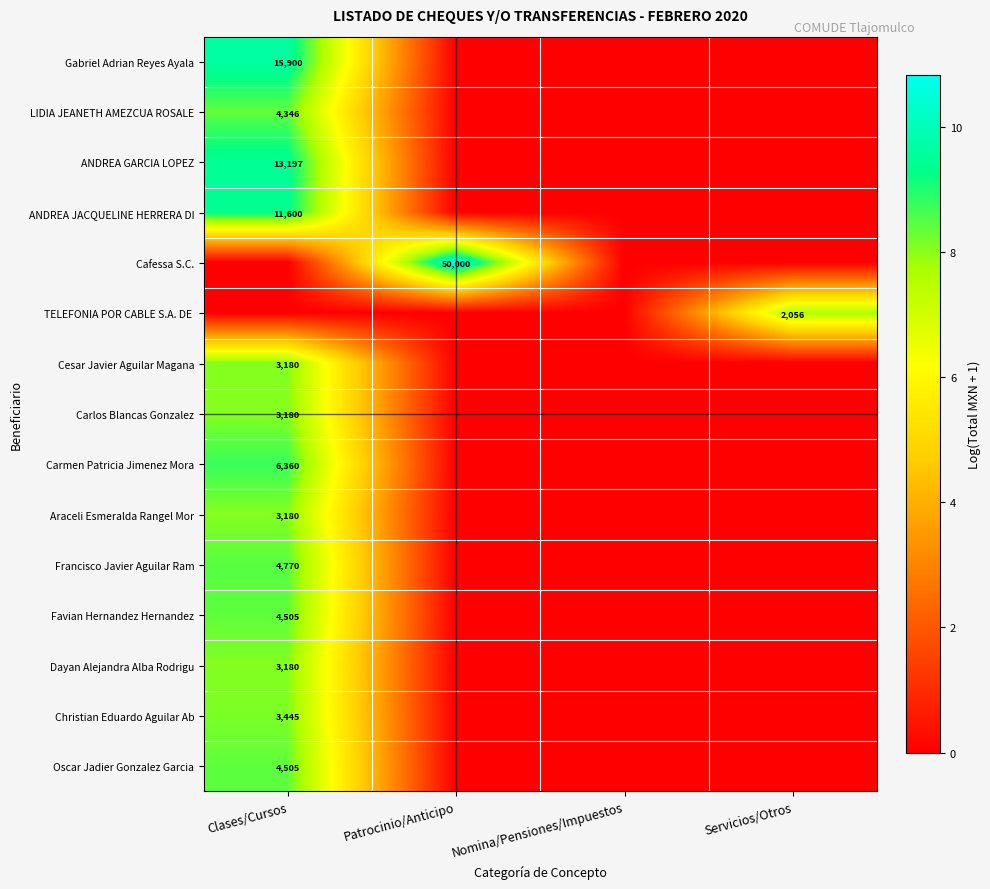

How many data points does each series have?

4